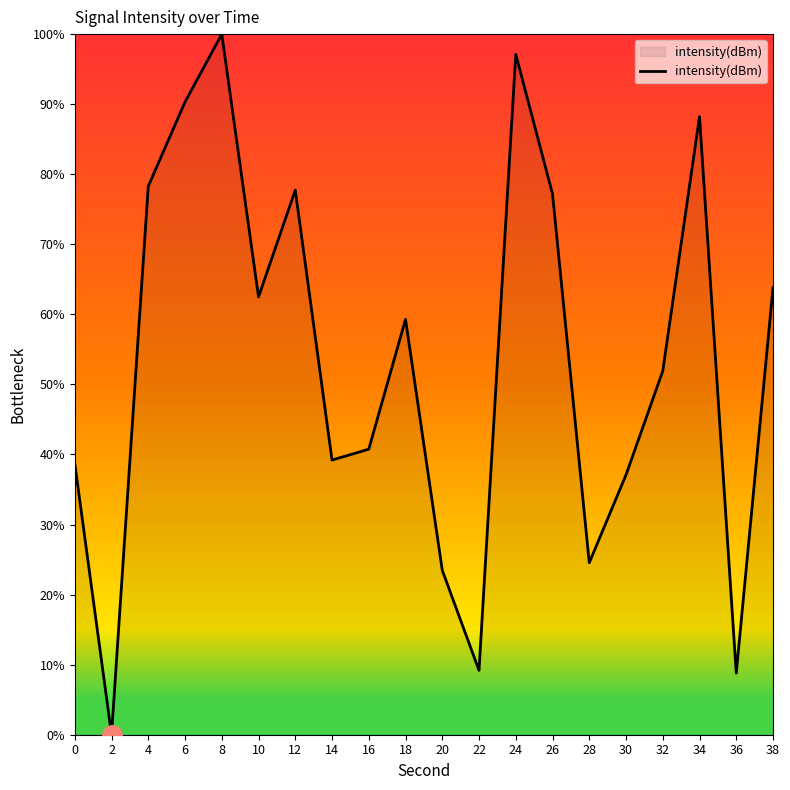

True or false: the data shows 0.0 at 2.

True